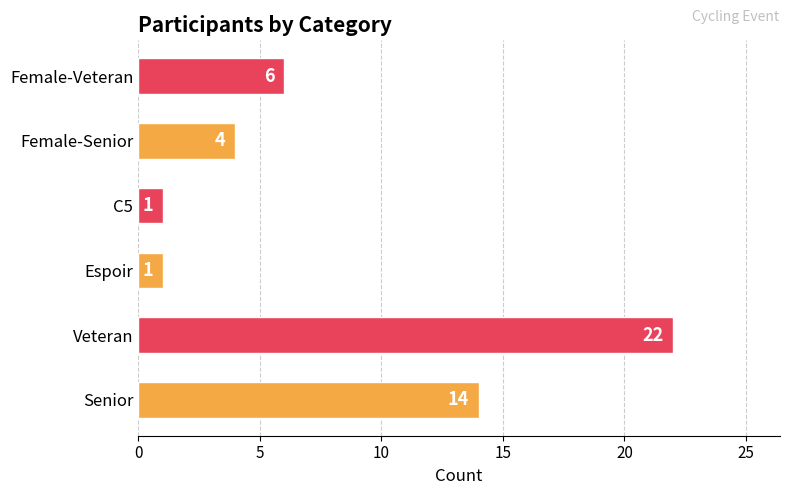

What is the difference between the maximum and second lowest values?

21